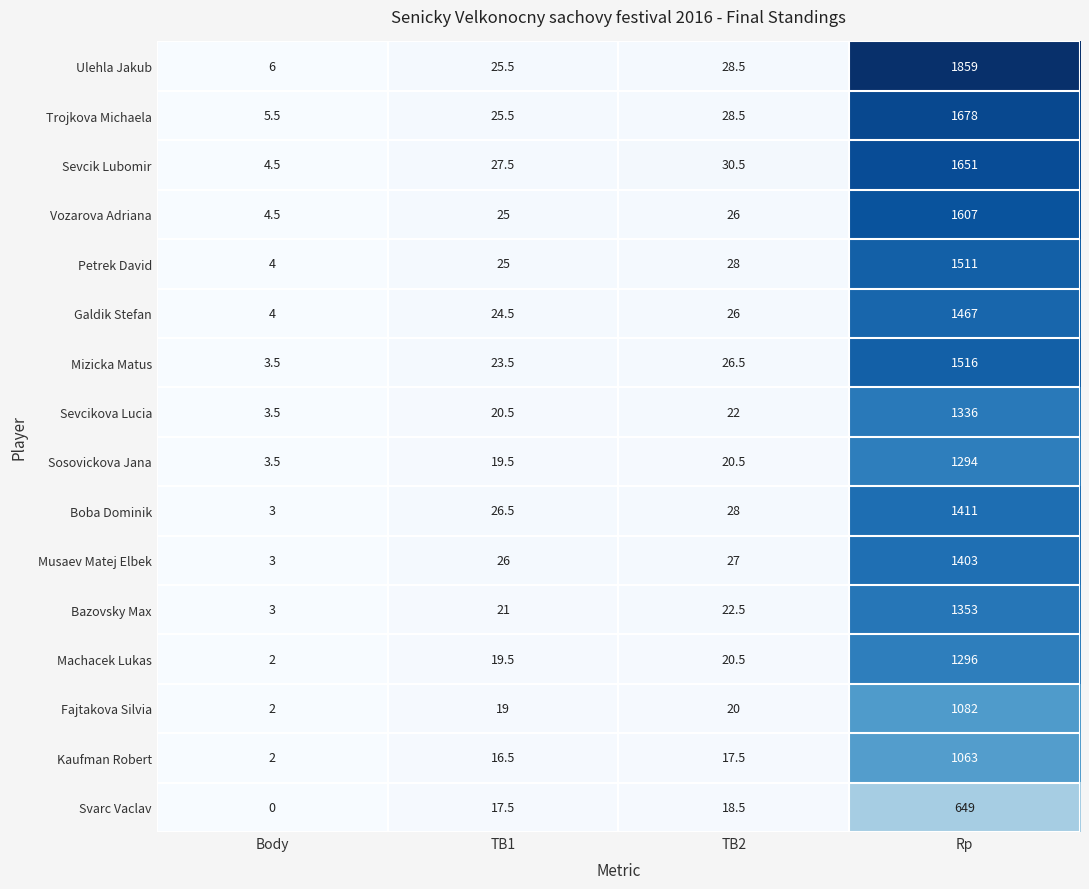

Rank the series at Rp from lowest to highest value.

Svarc Vaclav, Kaufman Robert, Fajtakova Silvia, Sosovickova Jana, Machacek Lukas, Sevcikova Lucia, Bazovsky Max, Musaev Matej Elbek, Boba Dominik, Galdik Stefan, Petrek David, Mizicka Matus, Vozarova Adriana, Sevcik Lubomir, Trojkova Michaela, Ulehla Jakub